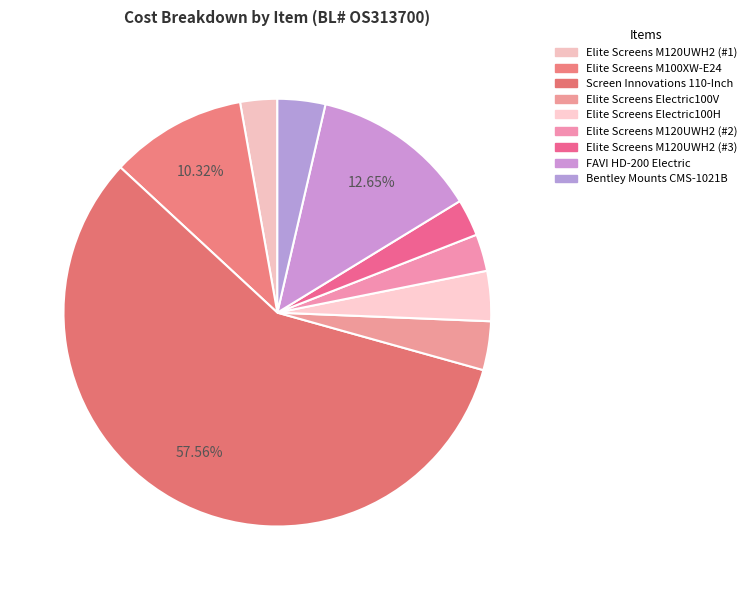

To the nearest percent, what portion does Elite Screens M120UWH2 (#3) represent?

3%